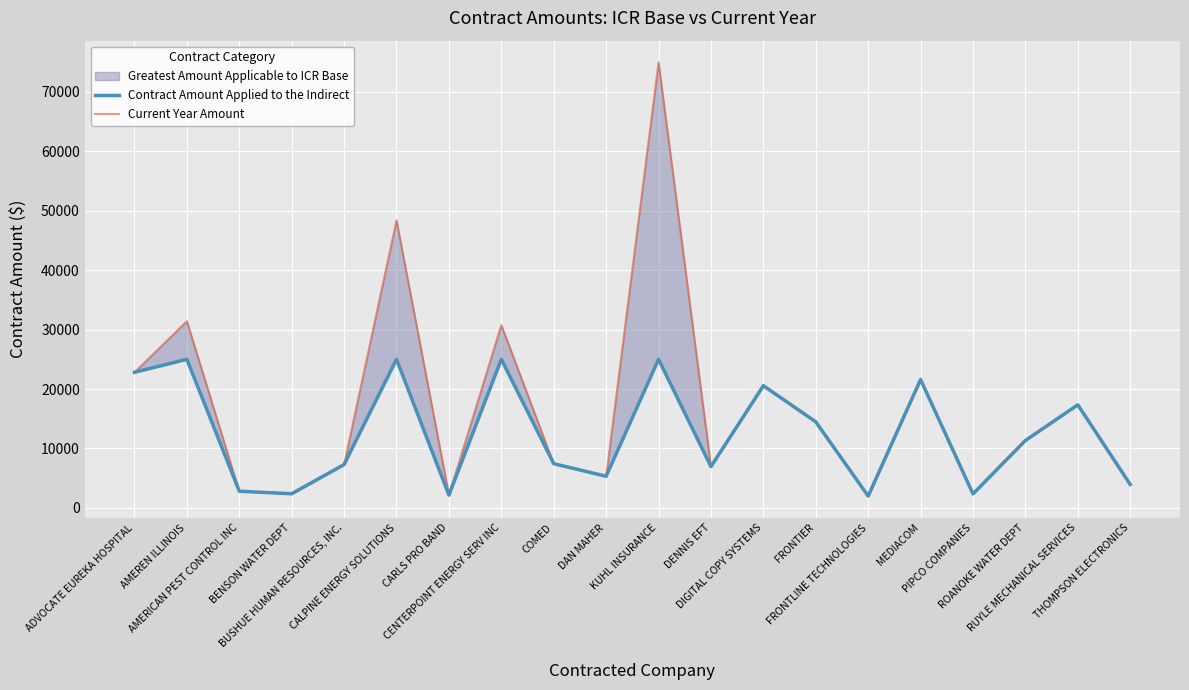

Rank the series by their maximum value, from lowest to highest.

Contract Amount Applied to the Indirect, Current Year Amount